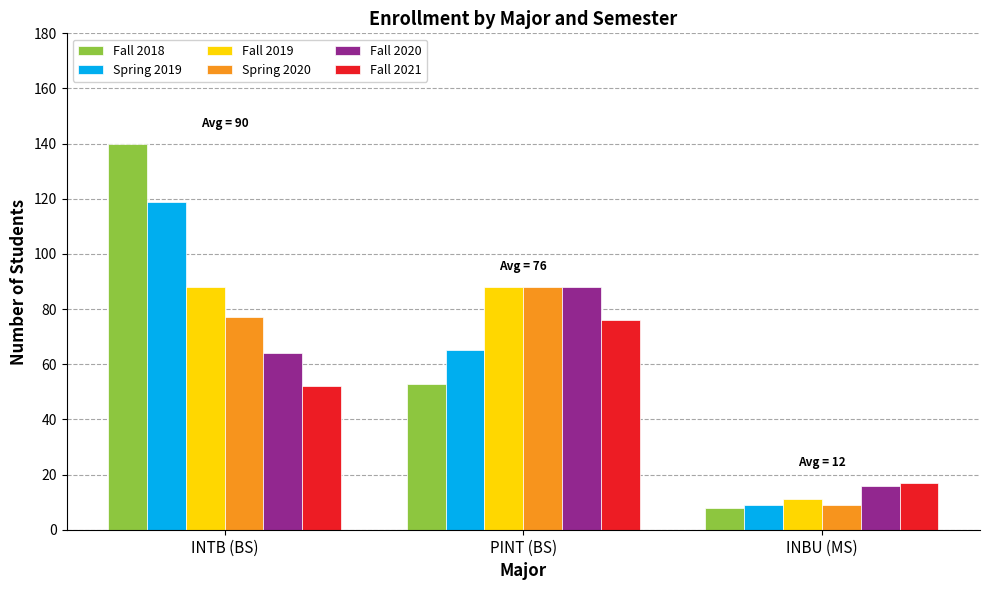

How many series are shown in this chart?

6